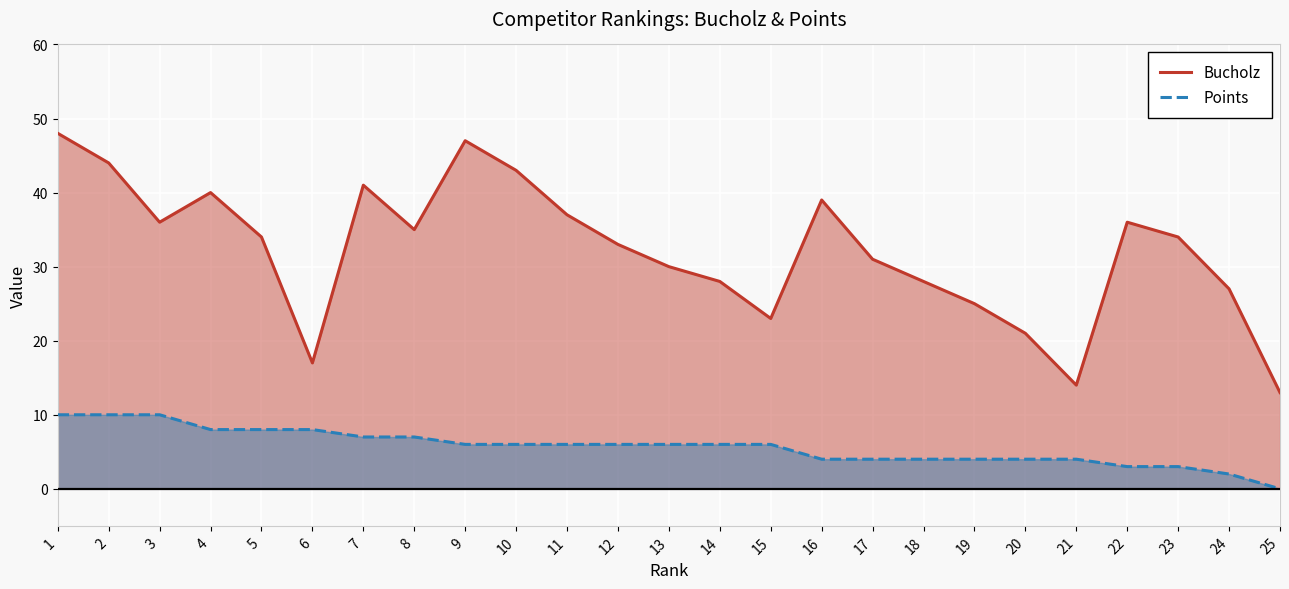

How many data points in Bucholz are above 34?

11